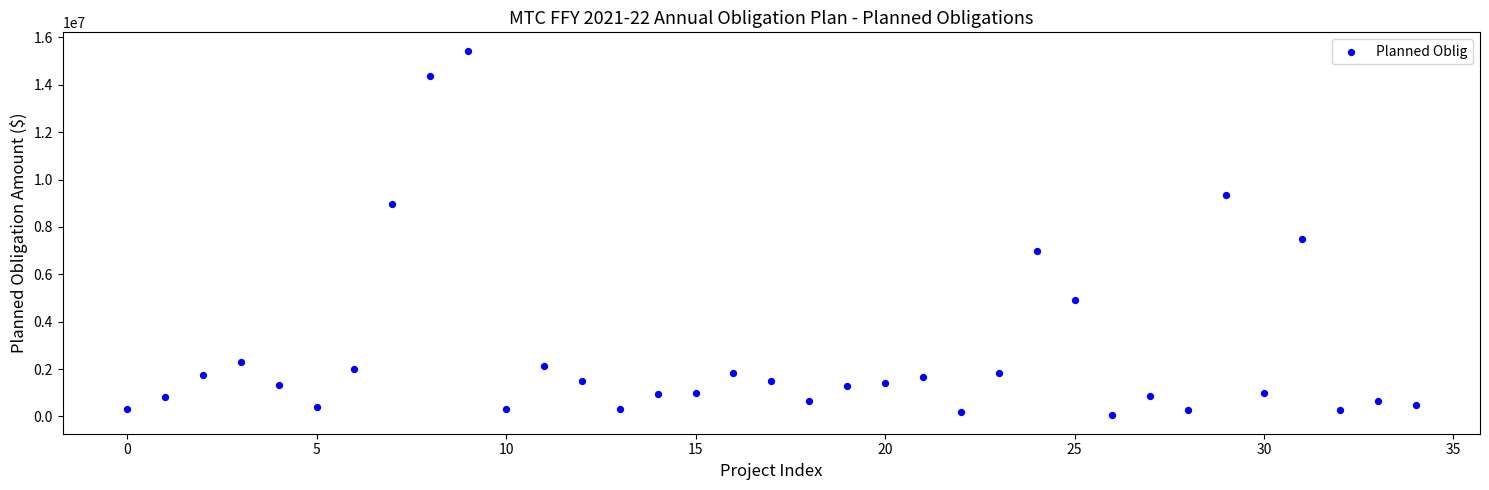

What is the range of Y values (max minus min)?

15407200